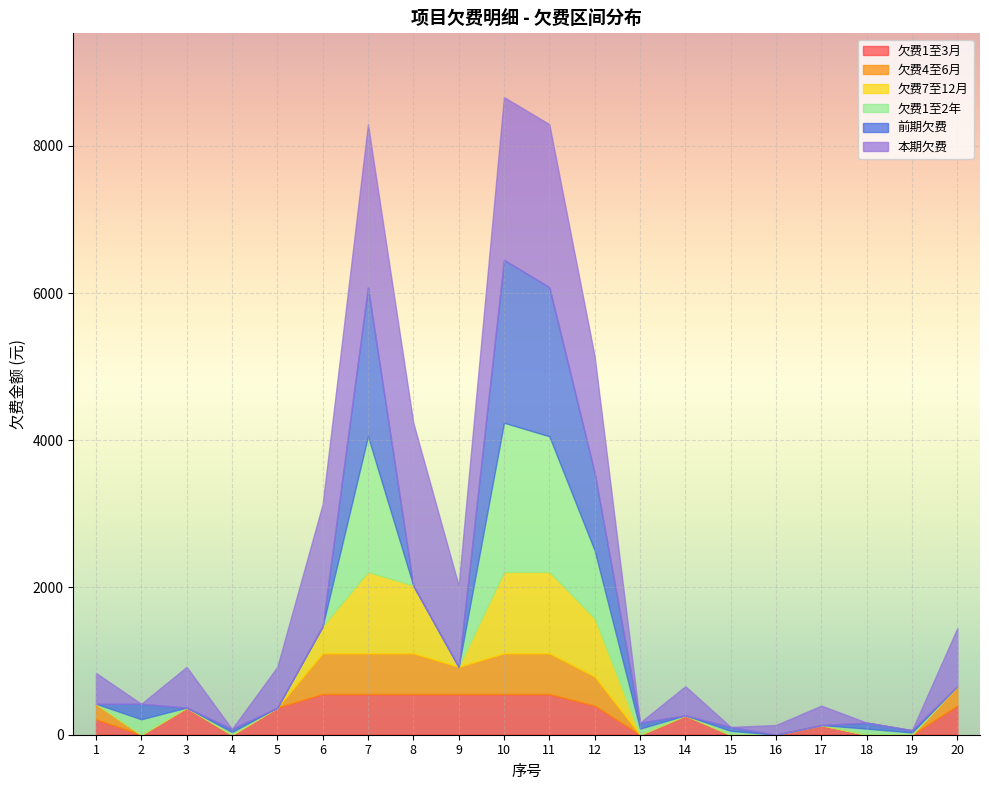

How many positive values does the 欠费7至12月 series have?

6